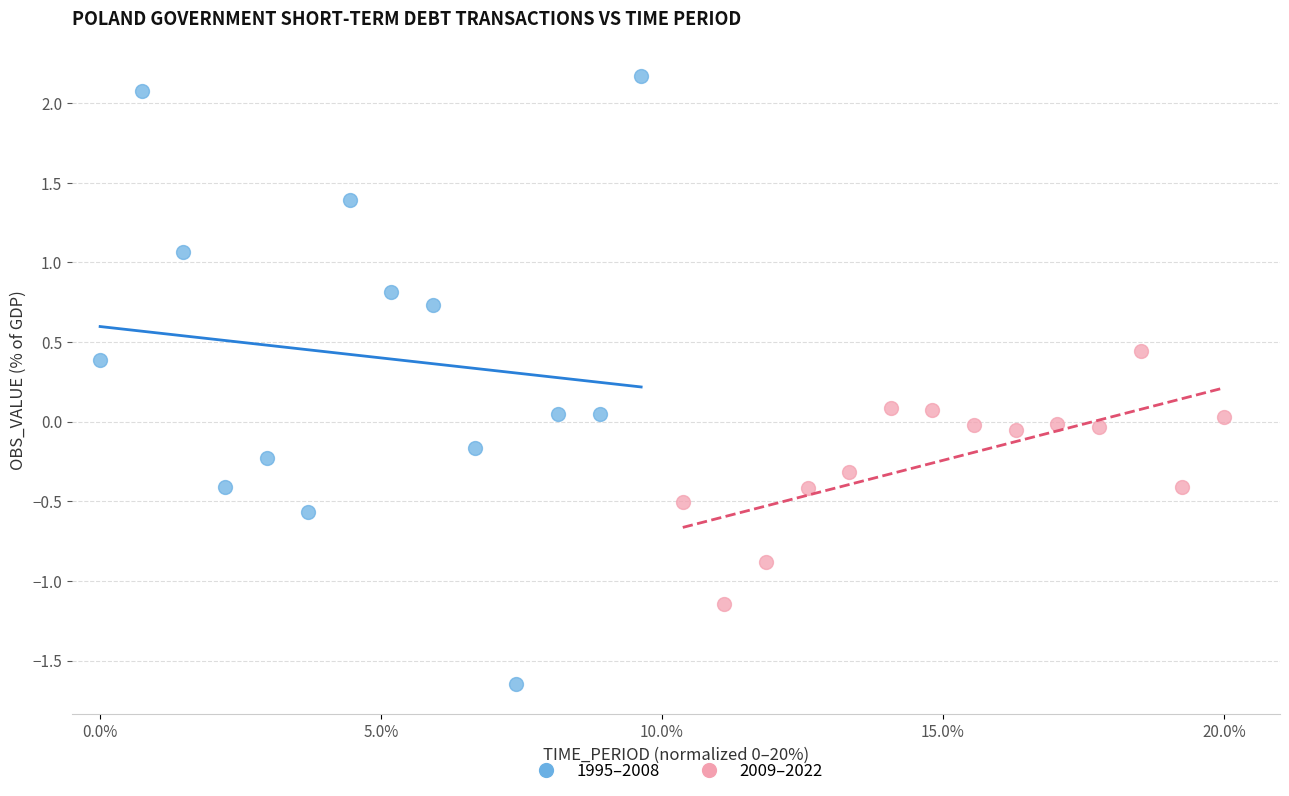

Which series has the widest spread of Y values?

1995–2008